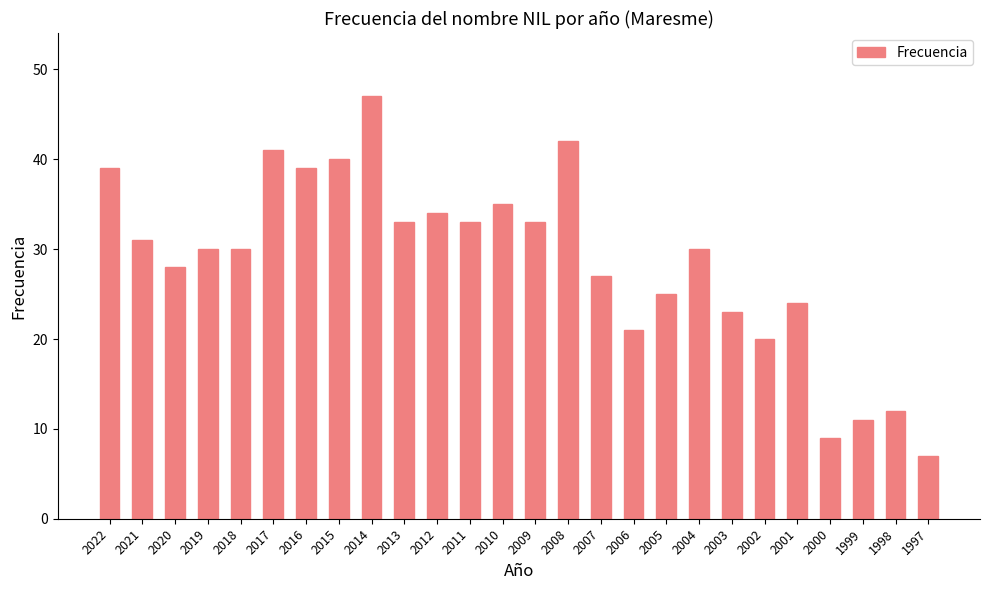

Count the number of data series in this chart.

1